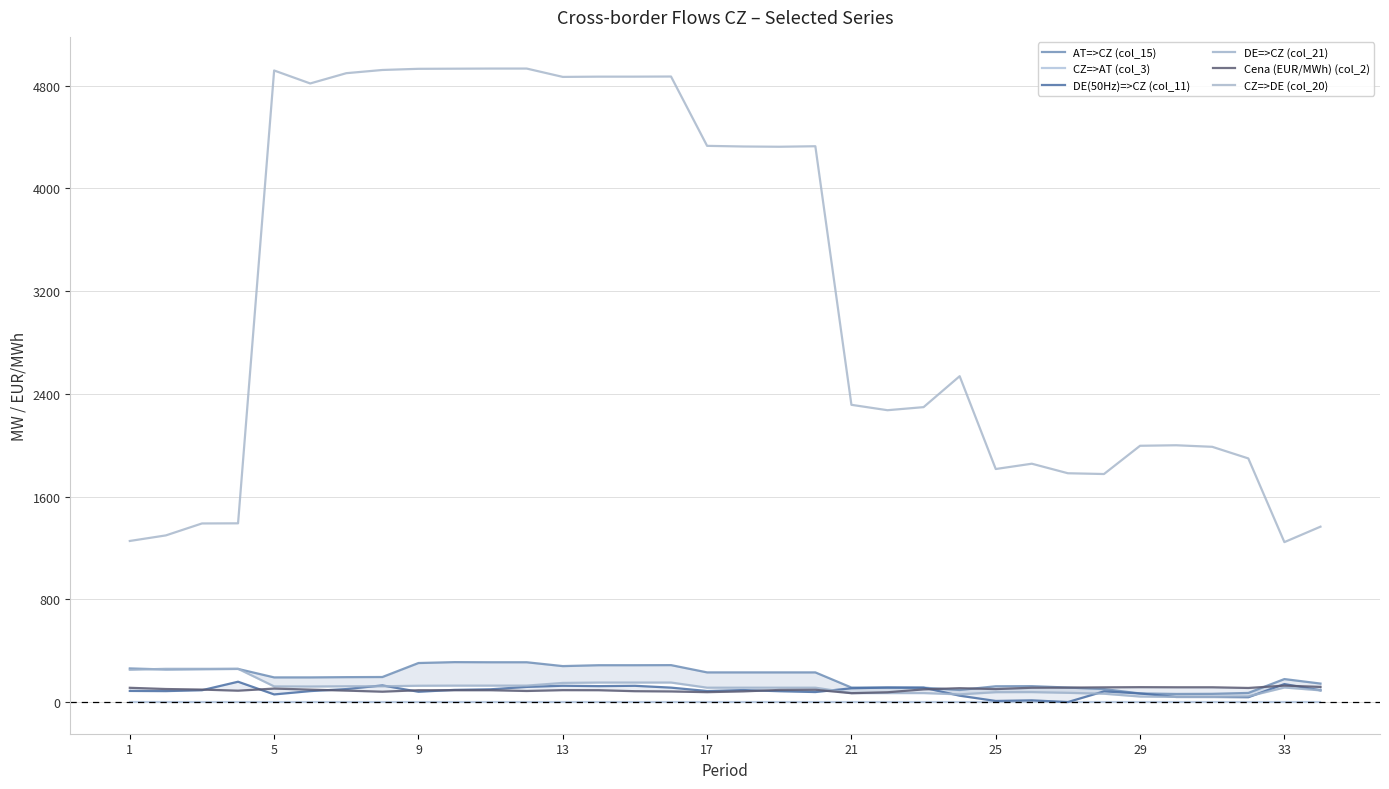

Reading left to right, what are all the values shown in this chart?

AT=>CZ (col_15): 261.7	253.7	256.0	258.0	192.0	192.0	194.0	195.0	304.0	311.0	310.0	310.0	280.0	287.0	287.0	287.7	231.0	231.0	231.0	231.0	113.0	113.0	112.0	94.0	123.0	124.0	113.0	101.0	67.0	63.0	64.0	71.0	179.0	144.0
CZ=>AT (col_3): 0.0	0.0	0.0	0.0	0.0	0.0	0.0	0.0	0.0	0.0	0.0	0.0	0.0	0.0	0.0	0.0	0.0	0.0	0.0	0.0	0.0	0.0	0.0	0.0	0.0	0.0	0.0	0.0	0.0	0.0	0.0	0.0	0.0	0.0
DE(50Hz)=>CZ (col_11): 86.6	85.3	92.2	158.3	59.4	85.3	101.2	129.6	80.2	94.8	99.4	117.9	127.1	124.1	126.6	112.3	85.9	93.5	84.5	77.9	107.4	113.0	112.0	49.5	8.5	13.2	0.0	83.2	67.0	39.7	39.5	37.7	140.0	91.3
DE=>CZ (col_21): 251.4	259.0	259.0	259.0	122.0	121.0	123.0	123.0	127.0	128.0	128.0	128.0	149.0	152.0	152.0	152.0	112.0	112.0	112.0	112.0	70.0	70.0	70.0	60.0	77.0	77.7	72.0	65.0	43.0	40.0	40.0	44.5	113.4	91.1
Cena (EUR/MWh) (col_2): 111.0	101.5	97.1	88.6	105.0	96.9	89.1	80.7	92.2	92.2	92.2	86.2	92.7	92.2	84.5	82.5	77.0	83.2	94.1	95.7	69.1	76.2	98.7	108.1	101.0	111.4	112.5	114.5	116.0	115.0	115.0	109.7	128.0	117.9
CZ=>DE (col_20): 1254.6	1298.0	1391.0	1392.0	4919.0	4818.0	4898.0	4923.0	4932.0	4933.0	4934.0	4934.0	4869.0	4871.0	4871.0	4872.0	4332.0	4327.0	4325.0	4329.0	2315.0	2273.0	2297.0	2538.0	1815.0	1856.3	1782.0	1776.0	1996.0	2000.0	1988.0	1897.5	1245.6	1365.9